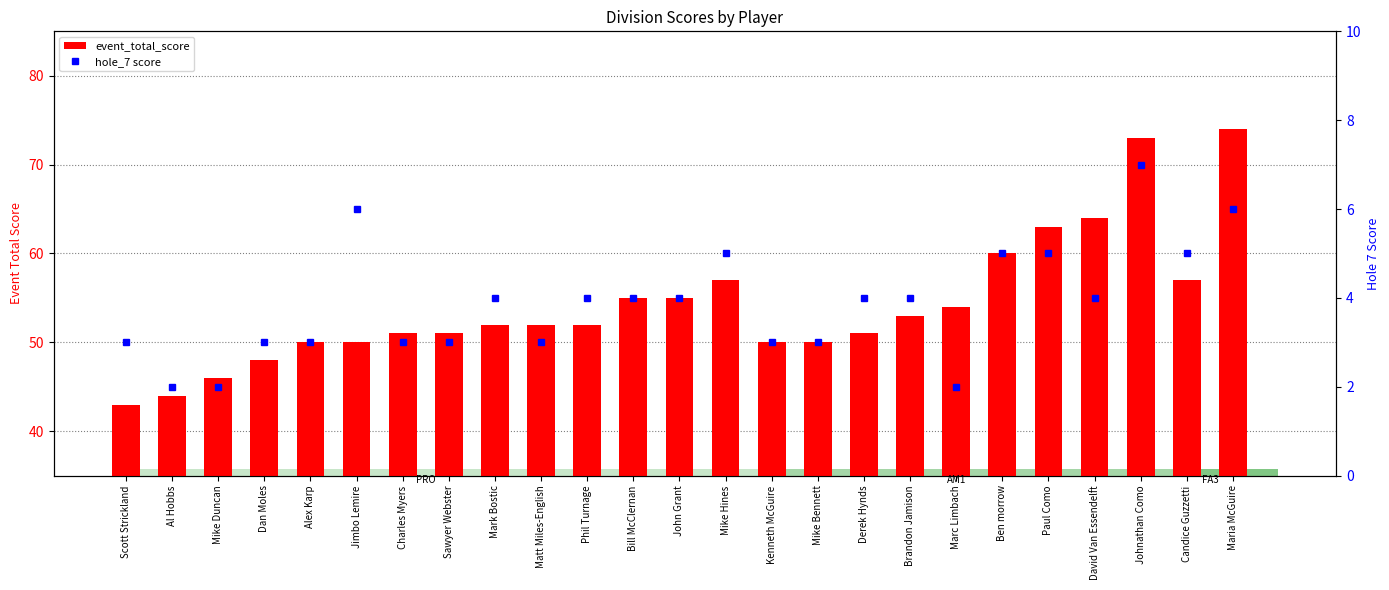

At which label does event_total_score reach its minimum?

Scott Strickland